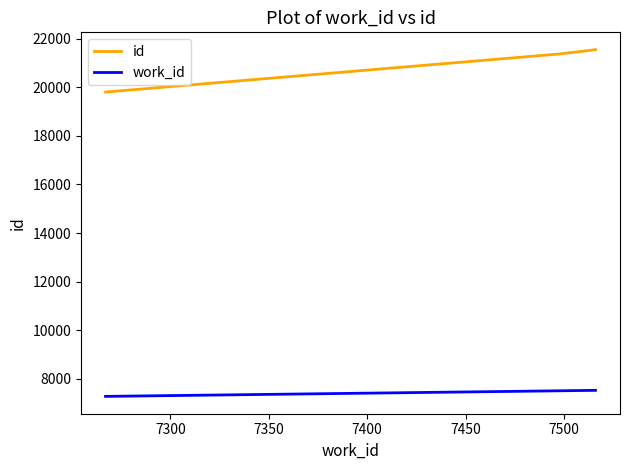

How many series are shown in this chart?

2